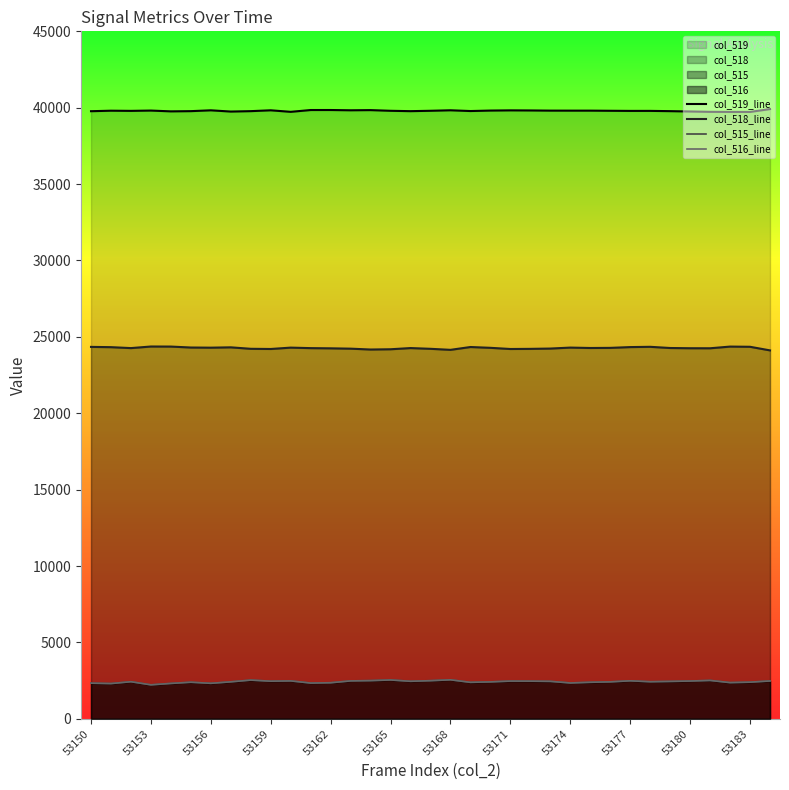

What is the lowest value of the col_516_line series?

2225.1